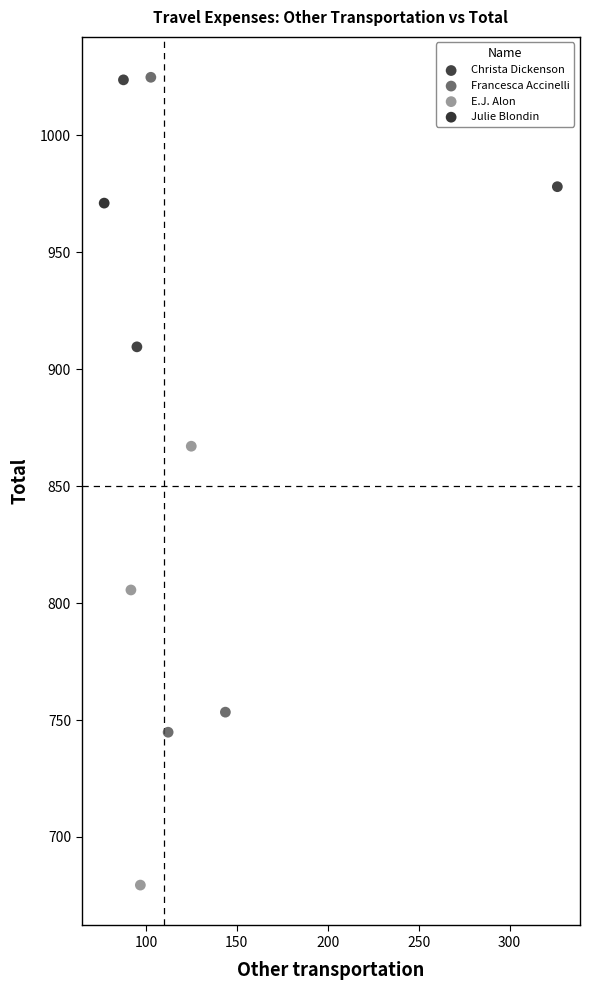

Which series contains the lowest Y value?

E.J. Alon